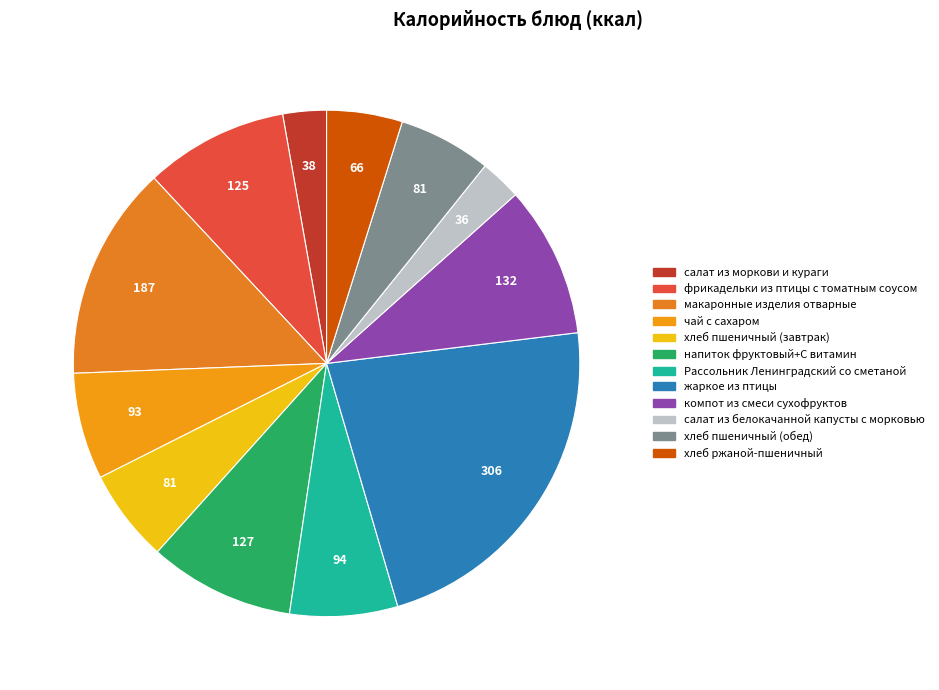

Is there any slice that represents more than half of the pie?

No